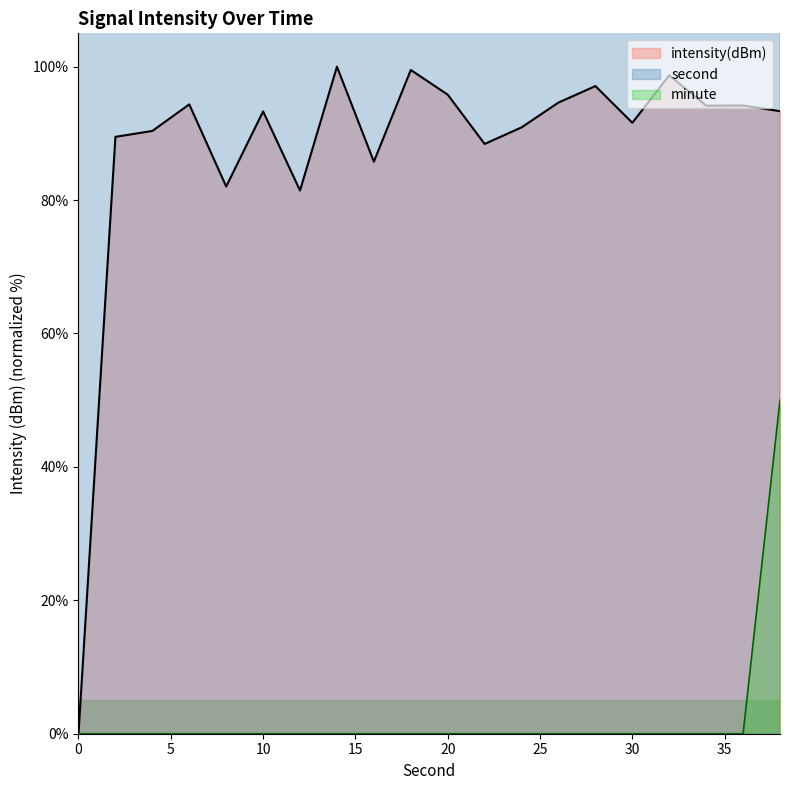

How many data points in second are less than 248?

10